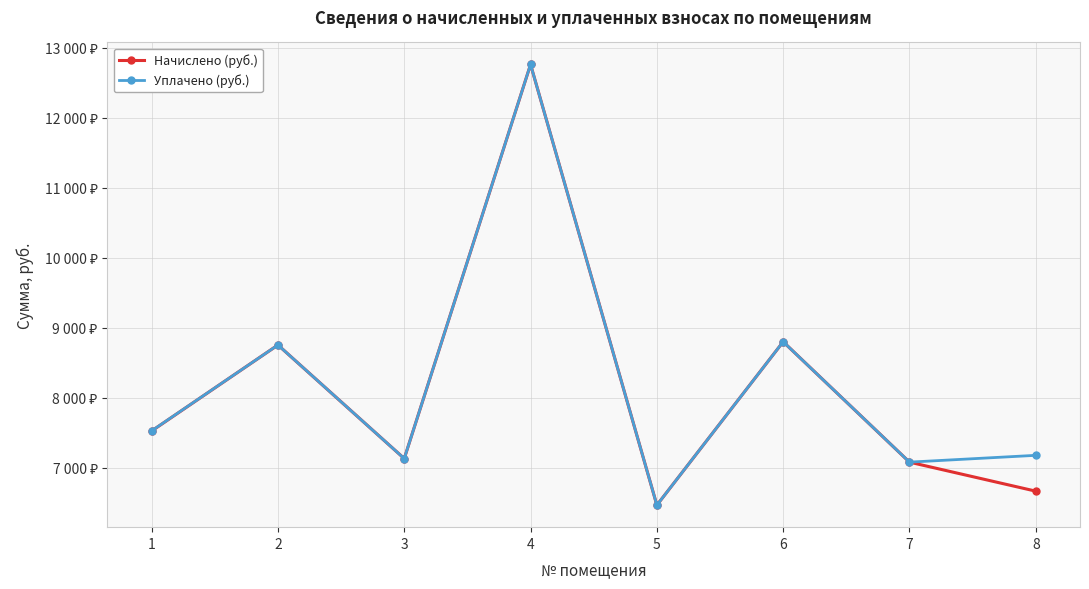

What are all the series names shown in the legend?

Начислено (руб.), Уплачено (руб.)